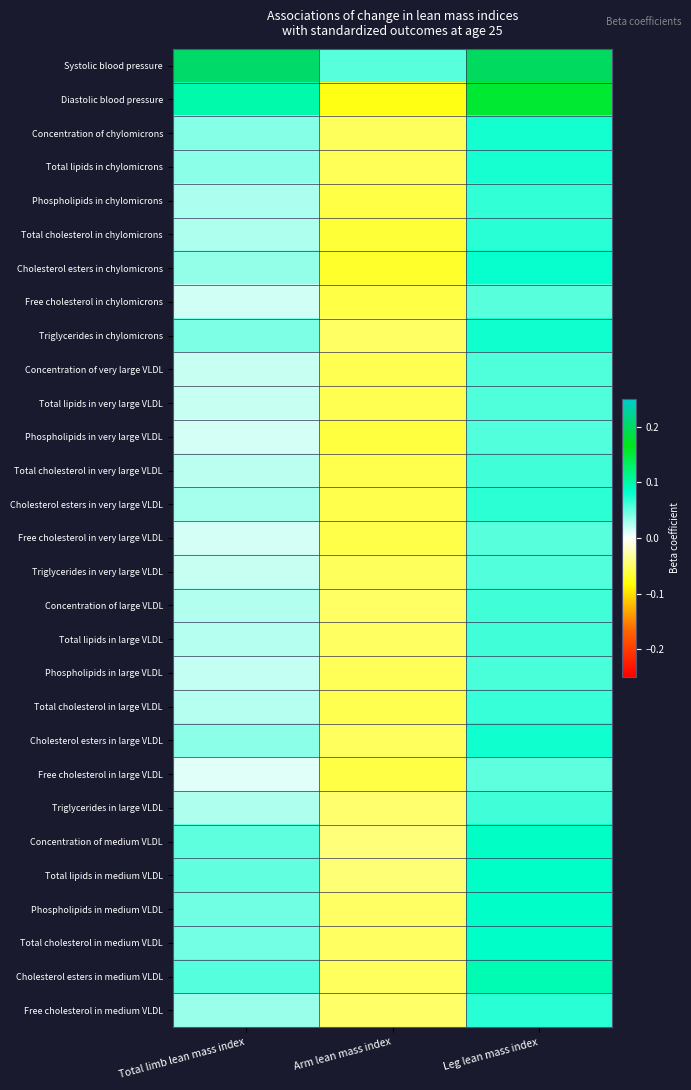

At which category is the sum across all series the highest?

Leg lean mass index